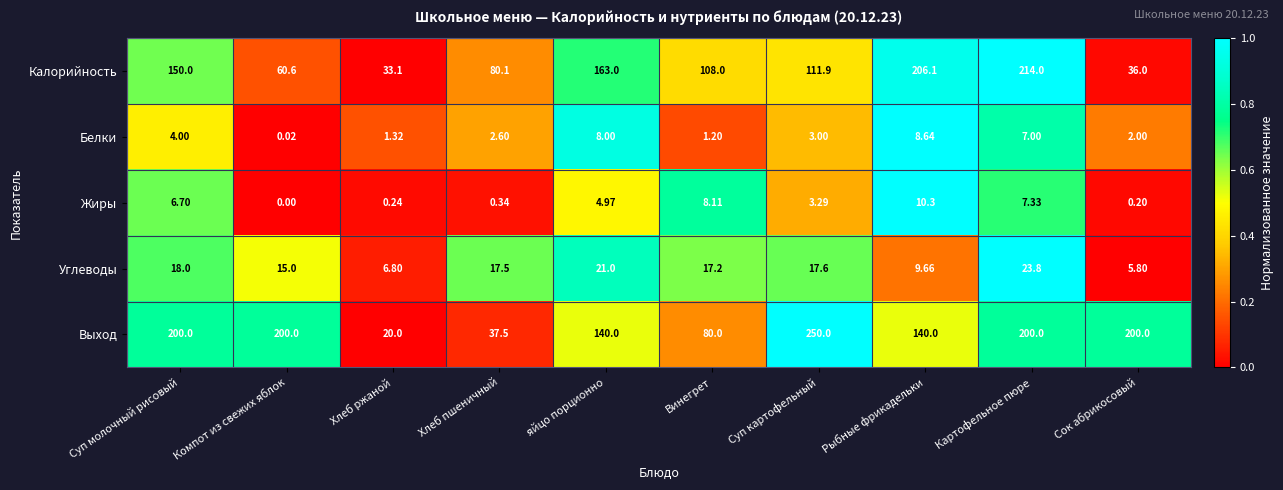

At which label is Жиры closest to 5?

яйцо порционно